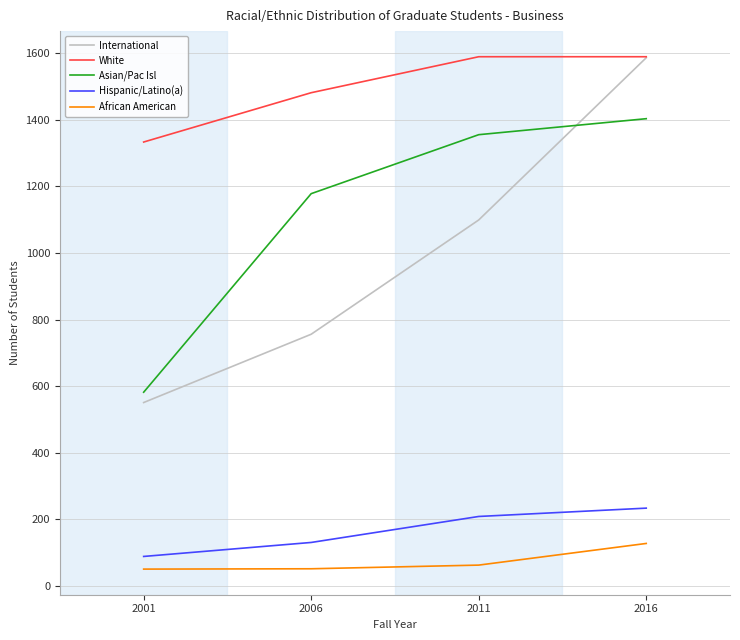

Between 2001 and 2016, which series saw the biggest shift?

International